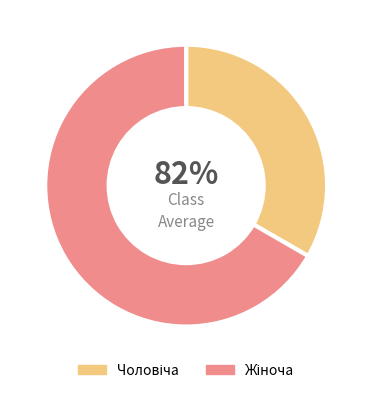

How many segments does this pie chart have?

2